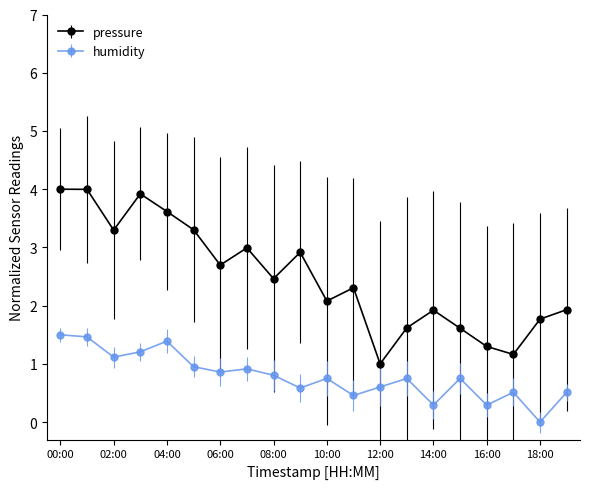

Which series has the largest total across all categories?

pressure